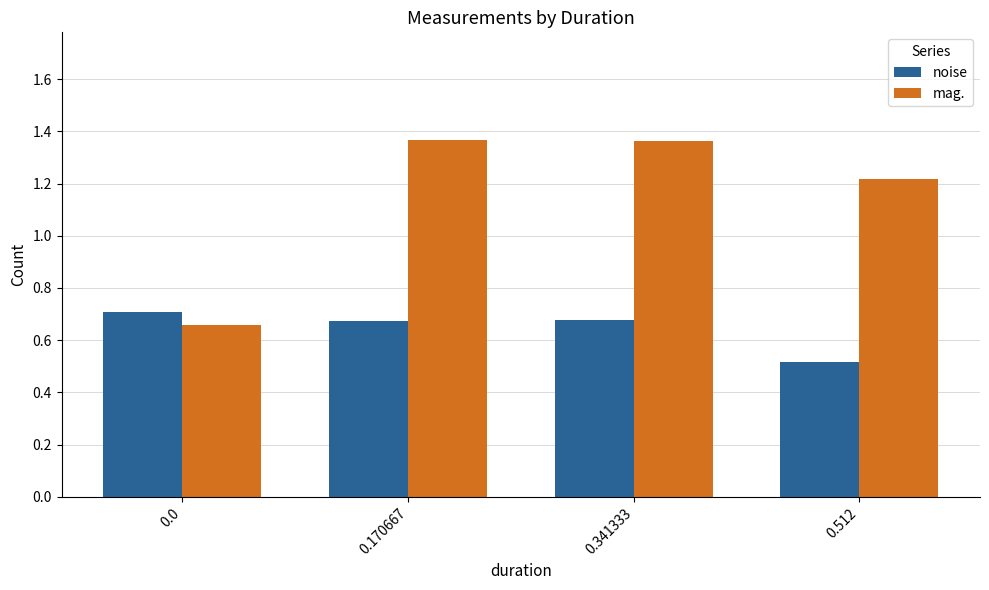

Is it true that mag. equals 0.7 at 0.341333?

False